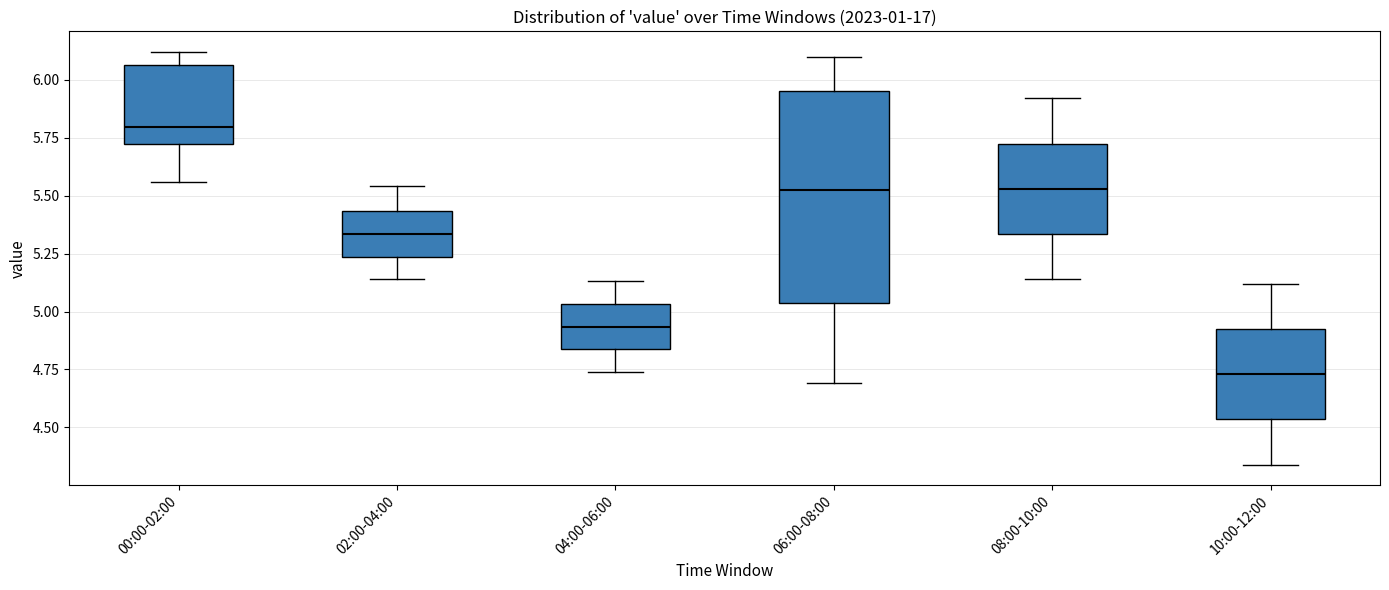

Reading left to right, read every box against the y-axis: the position of its median line, the range the box covers, and the ends of its whiskers. The values are not printed on the chart, so give them approximately, as read against the axis.

00:00-02:00: median 5.80, box 5.75 to 6.05, whiskers 5.55 to 6.10
02:00-04:00: median 5.35, box 5.25 to 5.45, whiskers 5.15 to 5.55
04:00-06:00: median 4.95, box 4.85 to 5.05, whiskers 4.75 to 5.15
06:00-08:00: median 5.55, box 5.05 to 5.95, whiskers 4.70 to 6.10
08:00-10:00: median 5.55, box 5.35 to 5.75, whiskers 5.15 to 5.90
10:00-12:00: median 4.75, box 4.55 to 4.95, whiskers 4.35 to 5.10